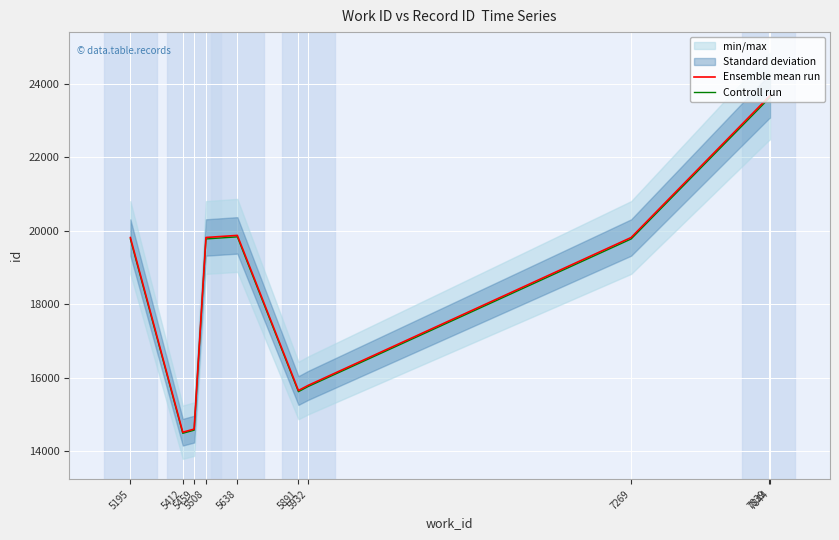

At how many categories does at least one series exceed 23263?

2